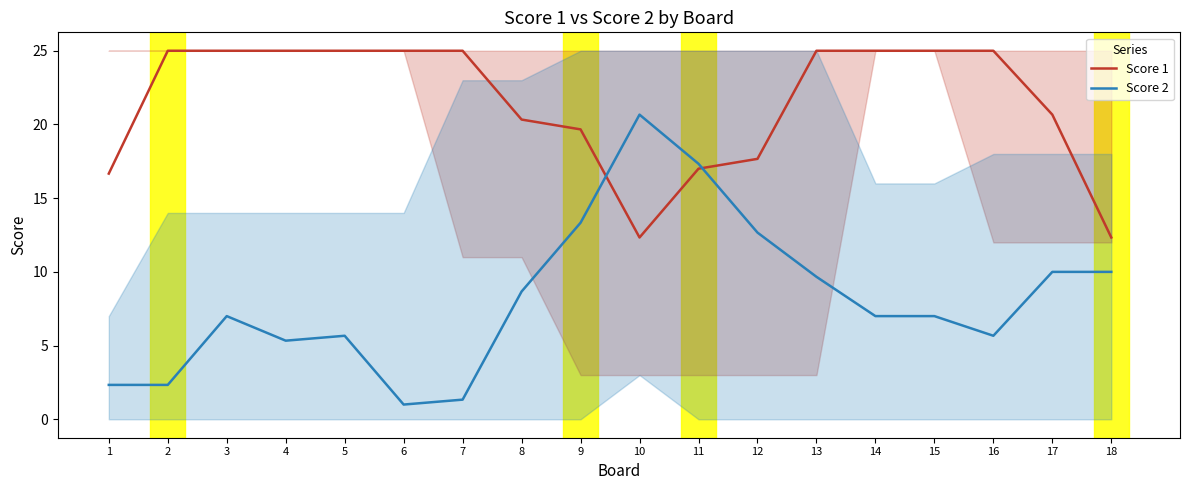

How many distinct data groups are displayed?

2